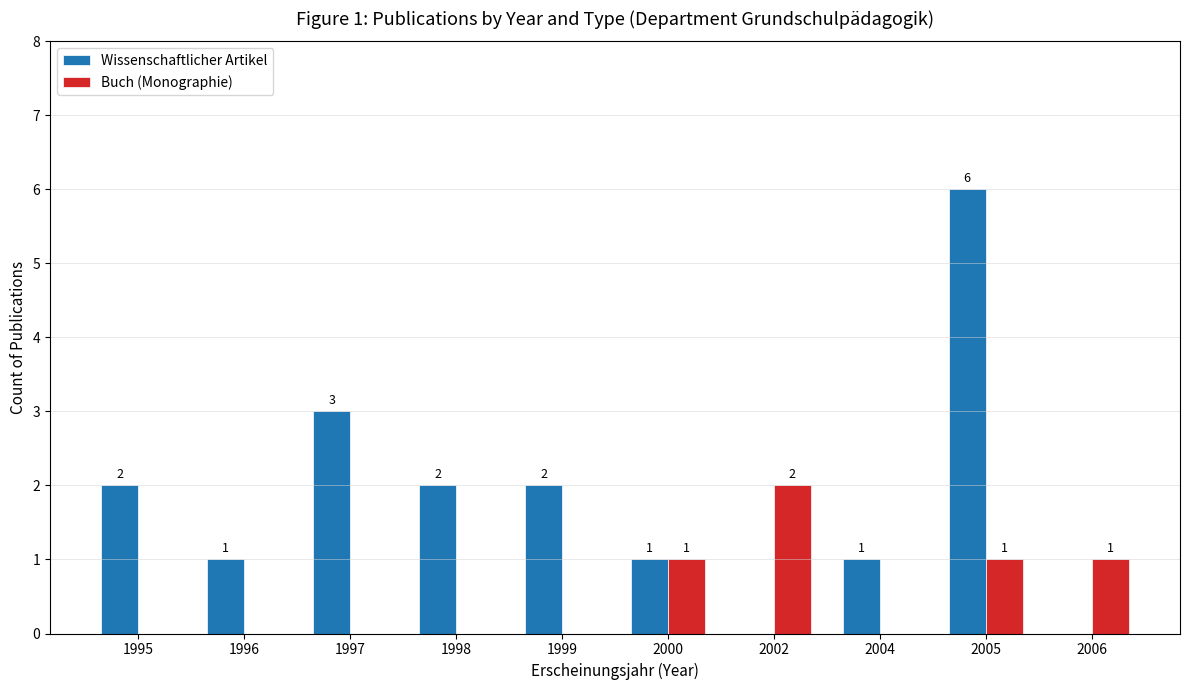

How many data points in Buch (Monographie) are above 0?

4